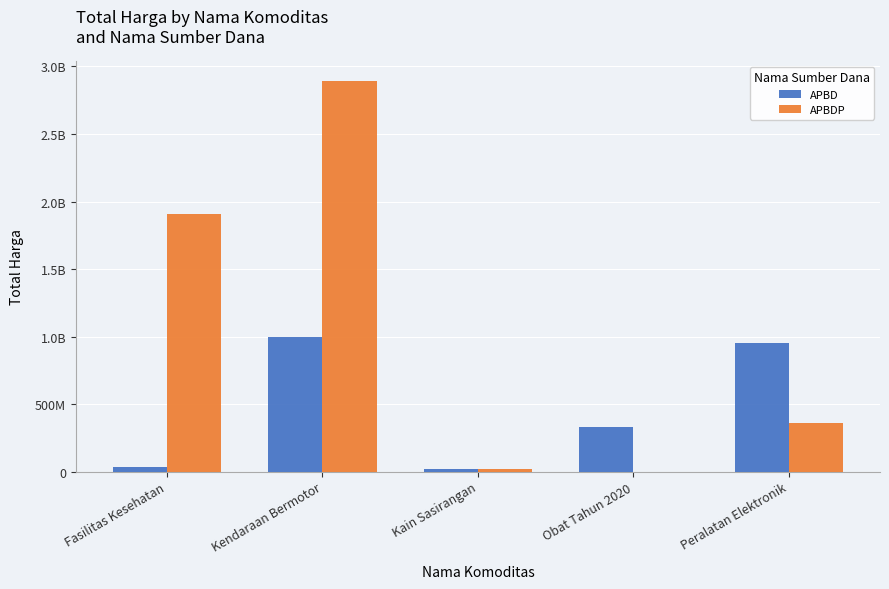

True or false: APBD has a value of 49857191 at Fasilitas Kesehatan.

False